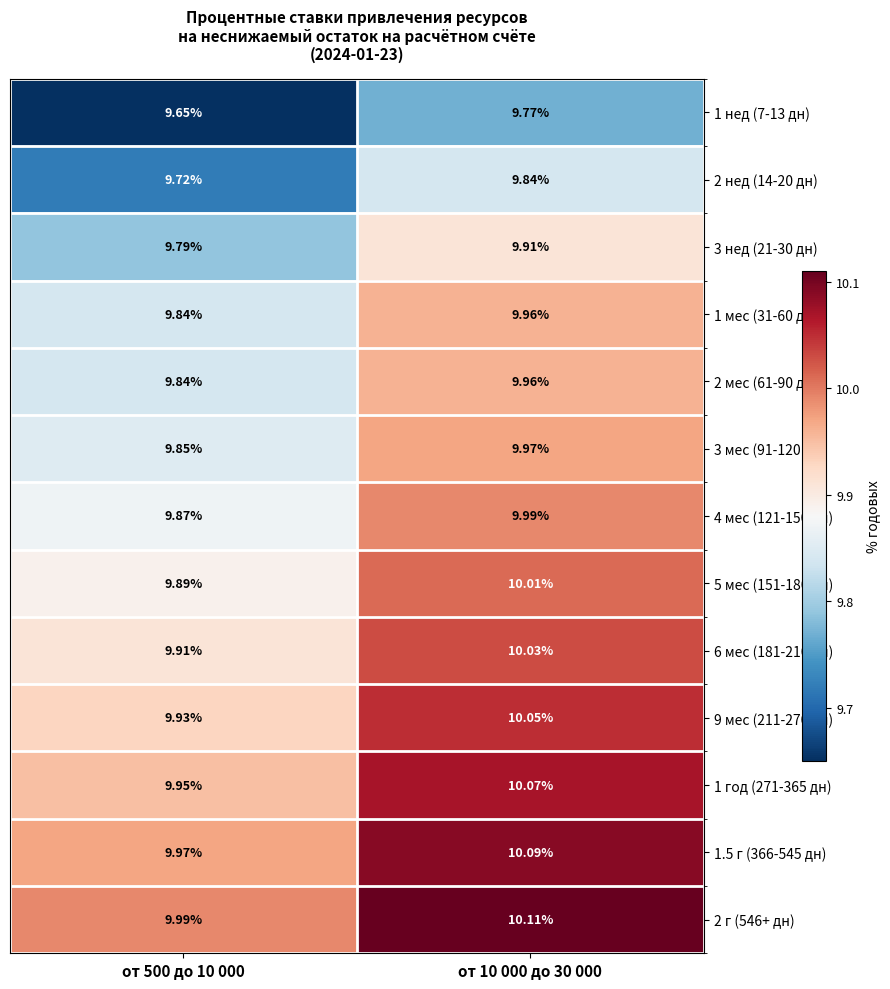

Is the value of 1.5 г (366-545 дн) at от 500 до 10 000 greater than the value of 5 мес (151-180 дн) at от 10 000 до 30 000?

No